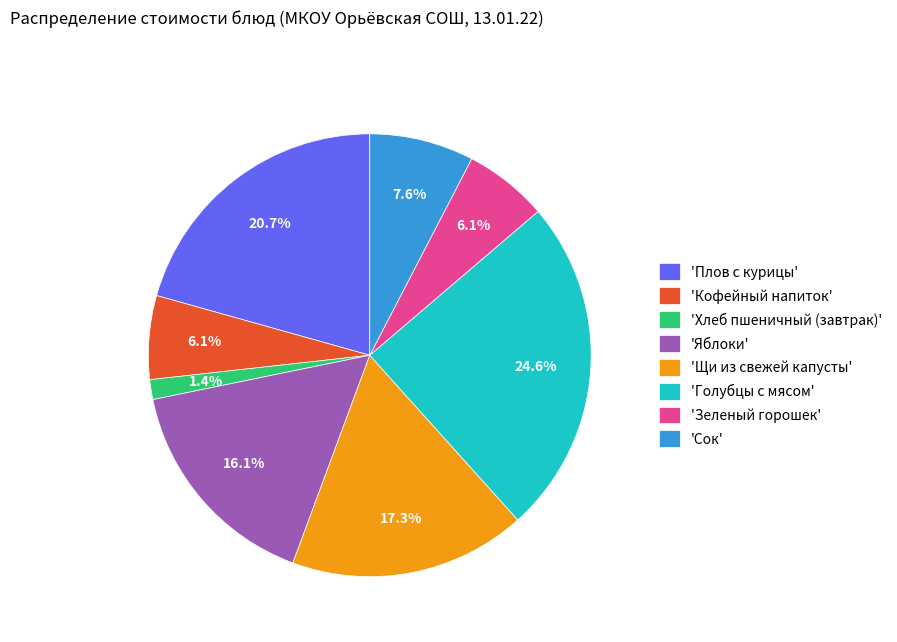

Which slice is the smallest?

'Хлеб пшеничный (завтрак)'